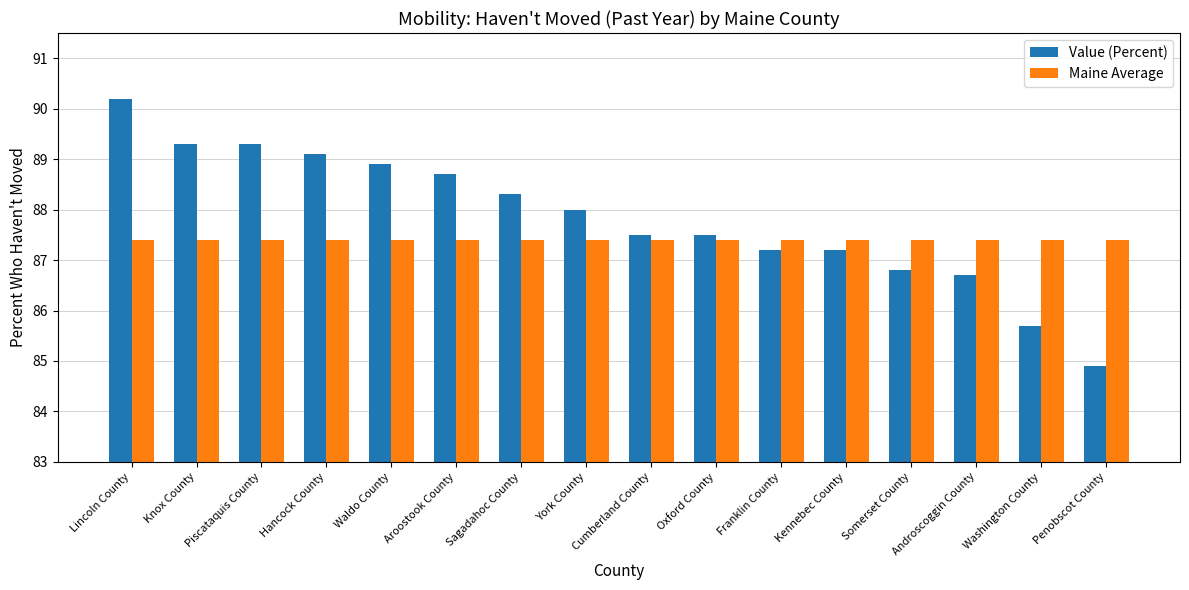

At which category is the sum across all series the highest?

Lincoln County